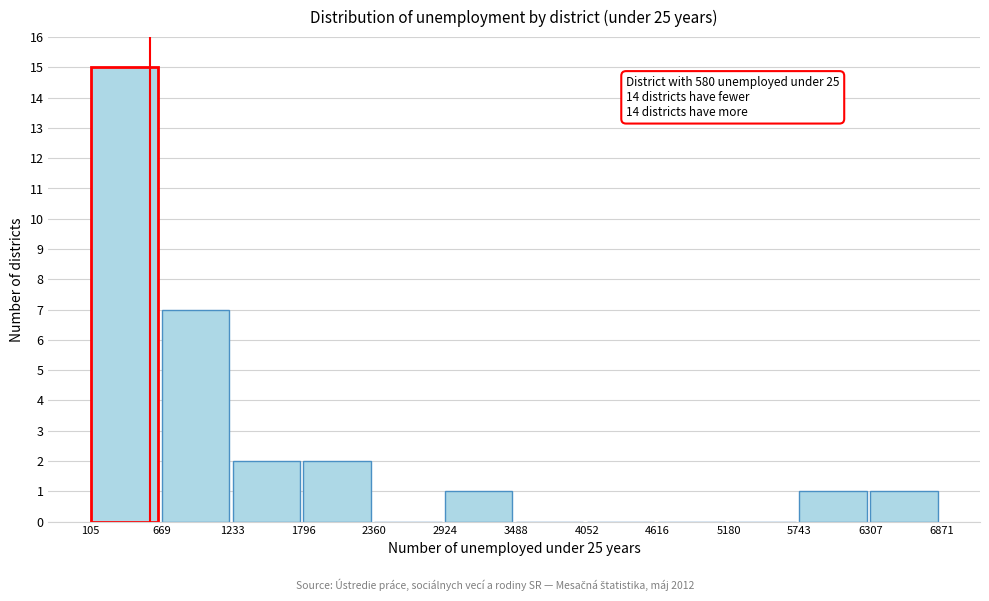

Which range on the x-axis has the tallest bar?

105 to 669